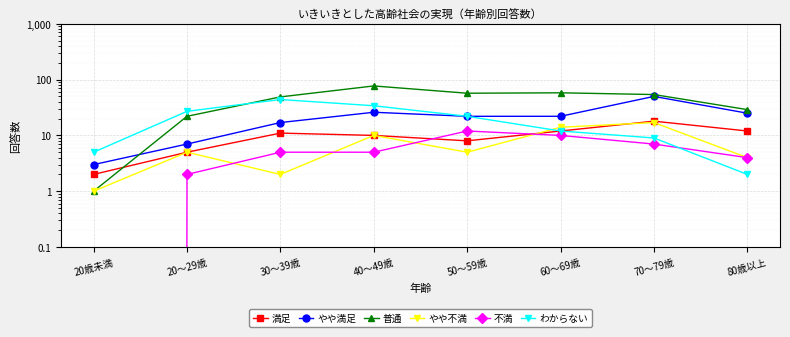

In 満足, how many points are higher than both neighbors (excluding endpoints)?

2